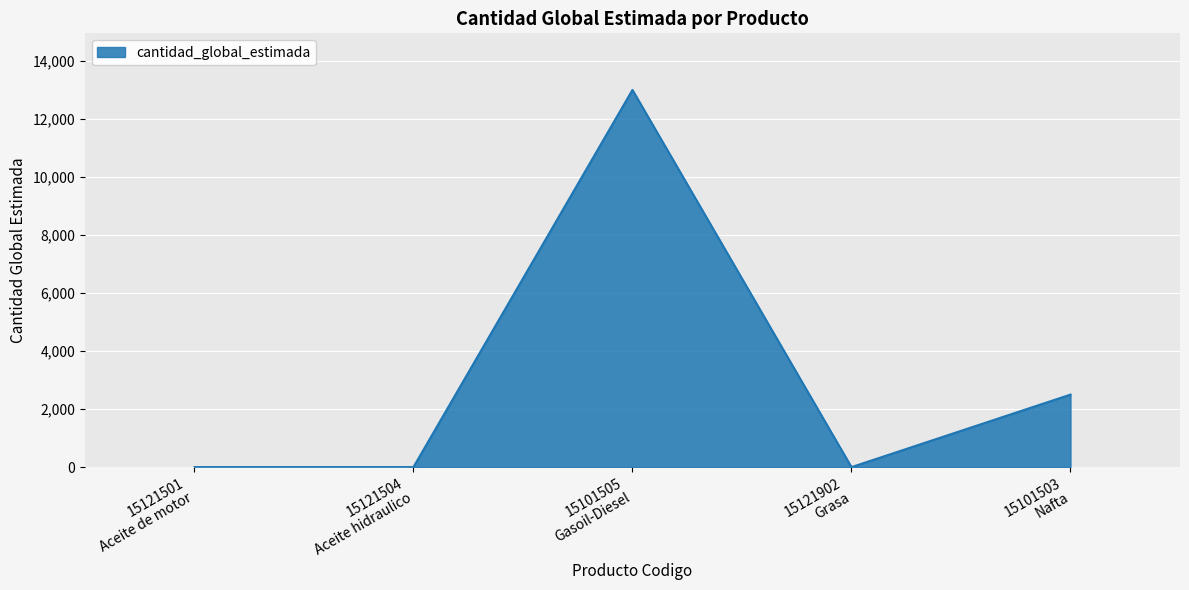

What is the difference between the maximum and minimum values?

12999